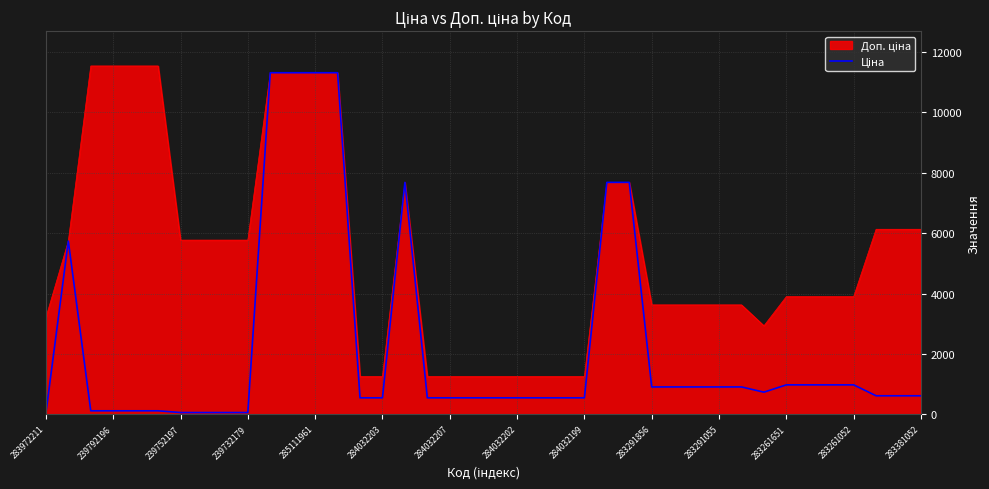

What is the minimum value shown in the chart?

32.0